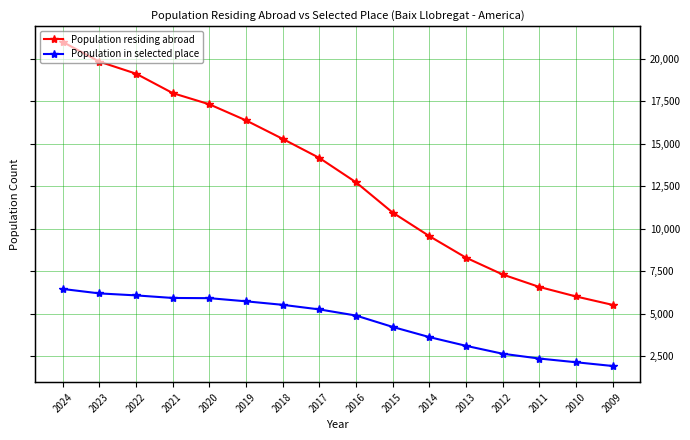

Reading left to right, what are all the values shown in this chart?

Population residing abroad: 2024=20997	2023=19838	2022=19130	2021=17988	2020=17329	2019=16383	2018=15296	2017=14175	2016=12743	2015=10962	2014=9578	2013=8309	2012=7320	2011=6587	2010=6027	2009=5532
Population in selected place: 2024=6467	2023=6206	2022=6089	2021=5938	2020=5926	2019=5741	2018=5534	2017=5265	2016=4904	2015=4235	2014=3637	2013=3124	2012=2658	2011=2375	2010=2157	2009=1937